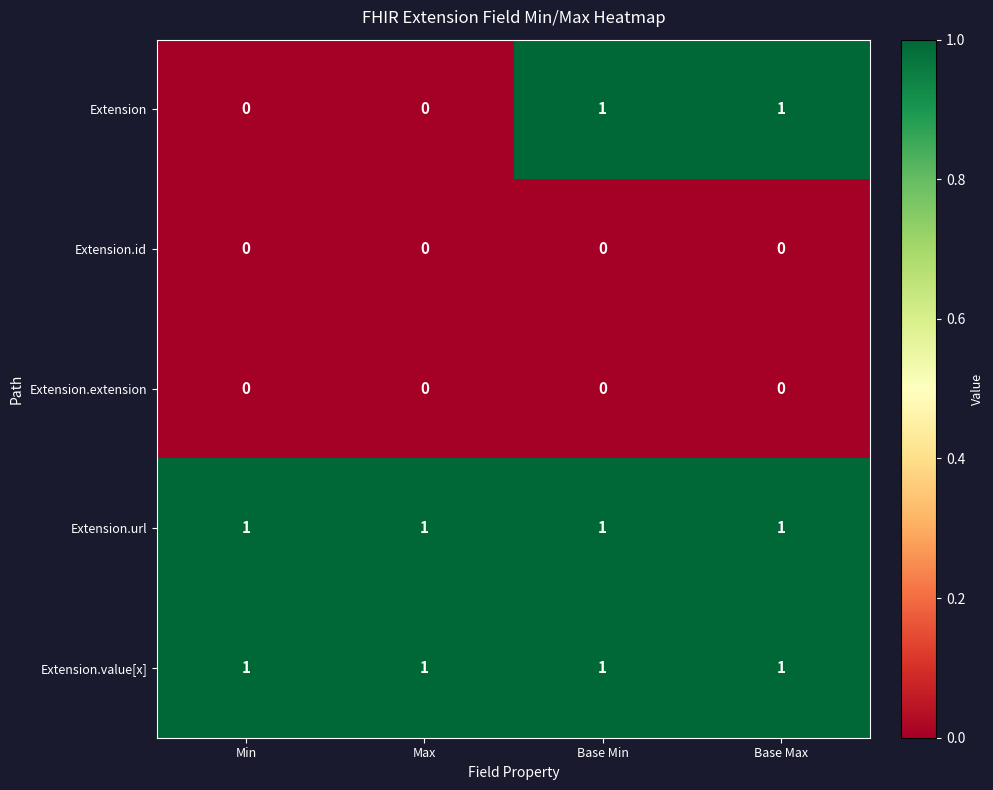

Which series has the largest range (max minus min)?

Extension